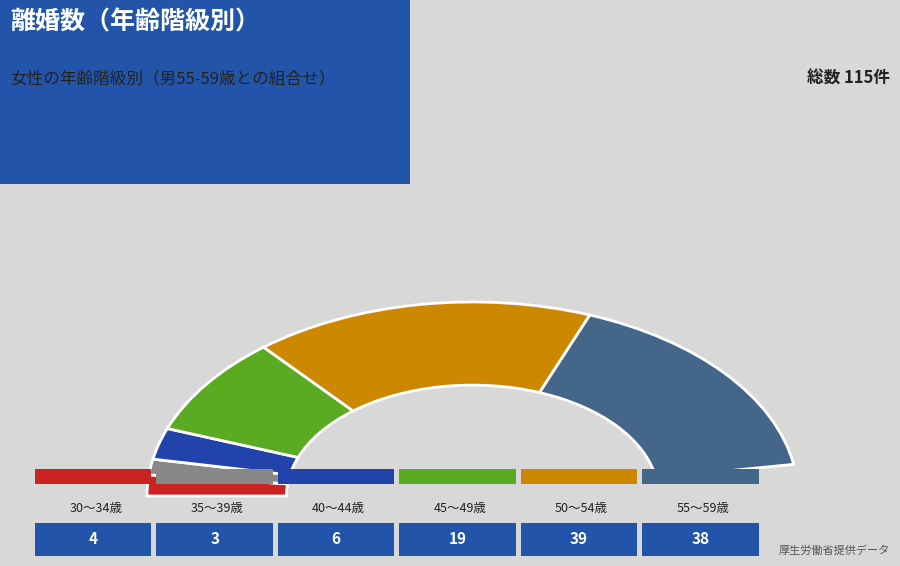

The 20～24歳 slice represents 3% of the pie. True or false?

False